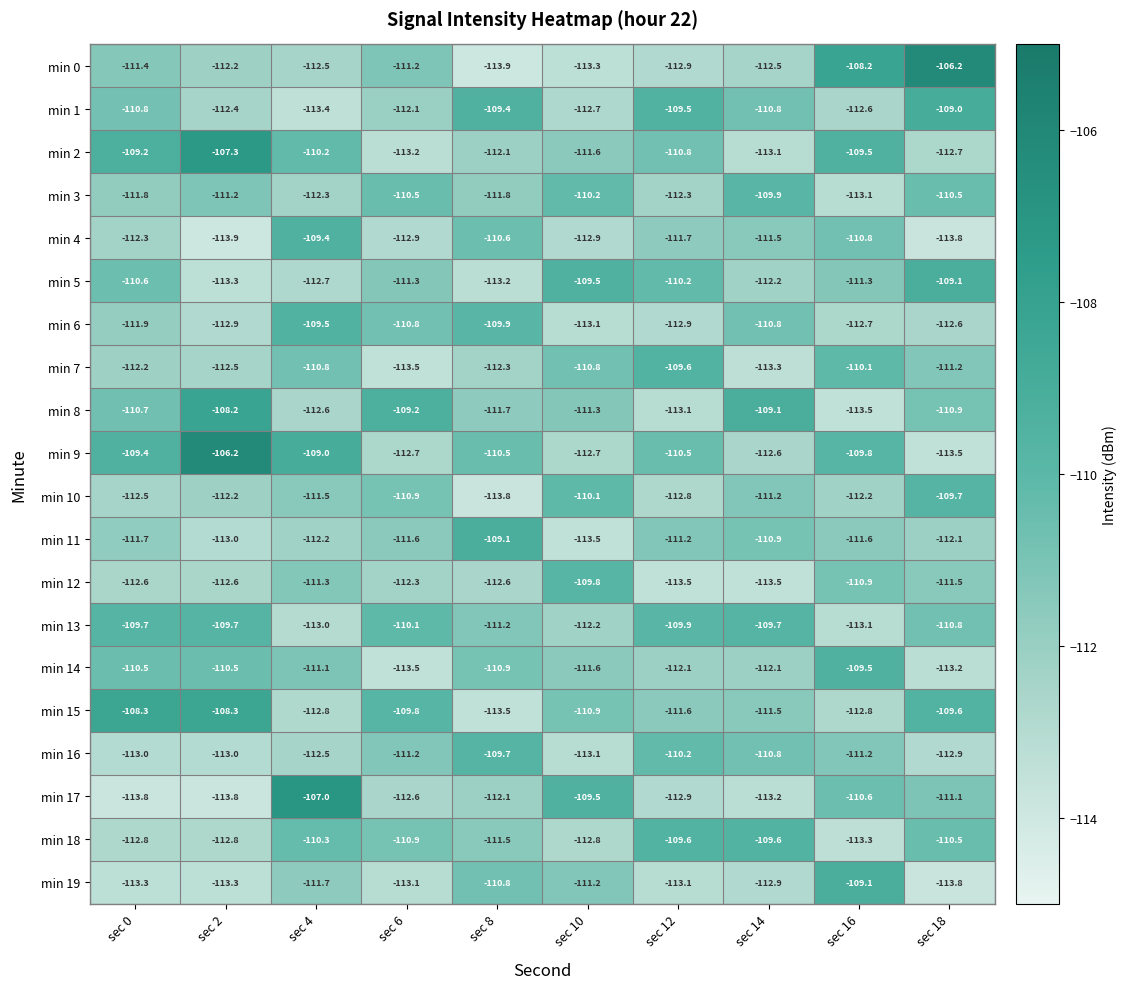

What is the sum of all min 15 values?

-1109.1